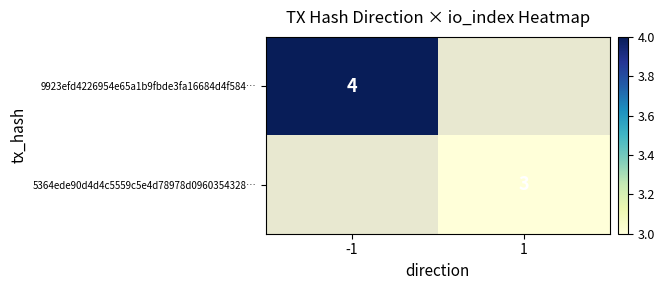

How many data points does each series have?

2